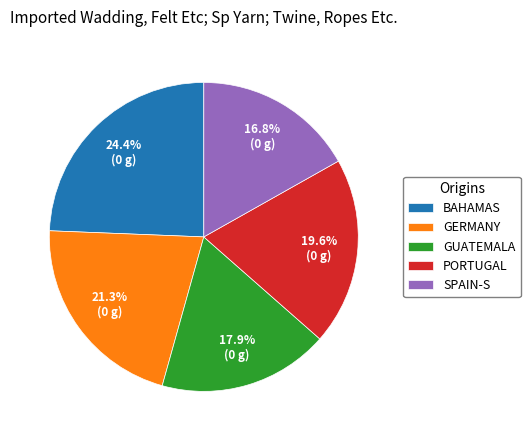

What percentage is NOT represented by SPAIN-S?

83.2%